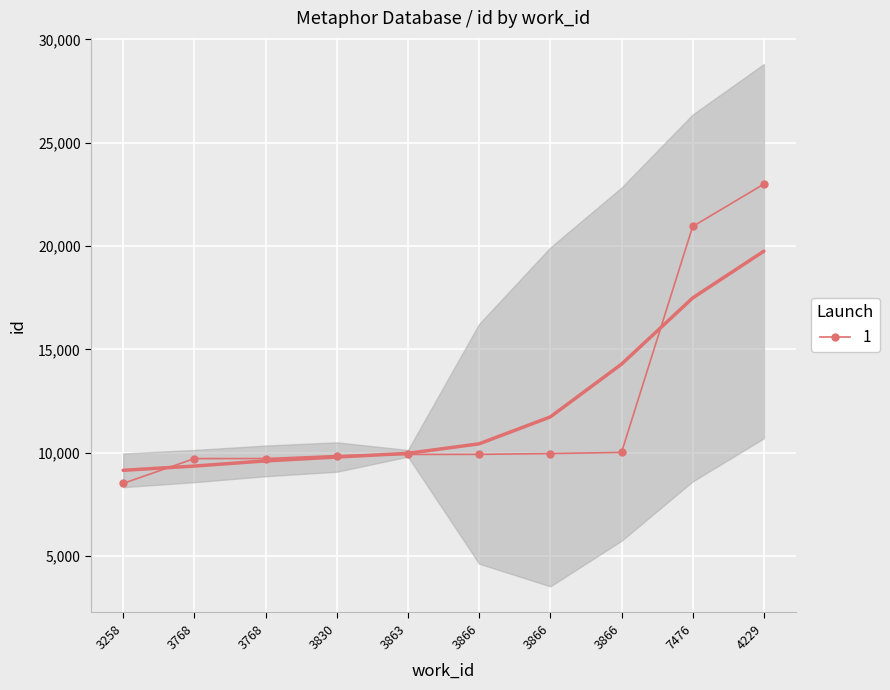

Rank the categories by value from lowest to highest.

3258, 3768, 3768, 3830, 3863, 3866, 3866, 3866, 7476, 4229